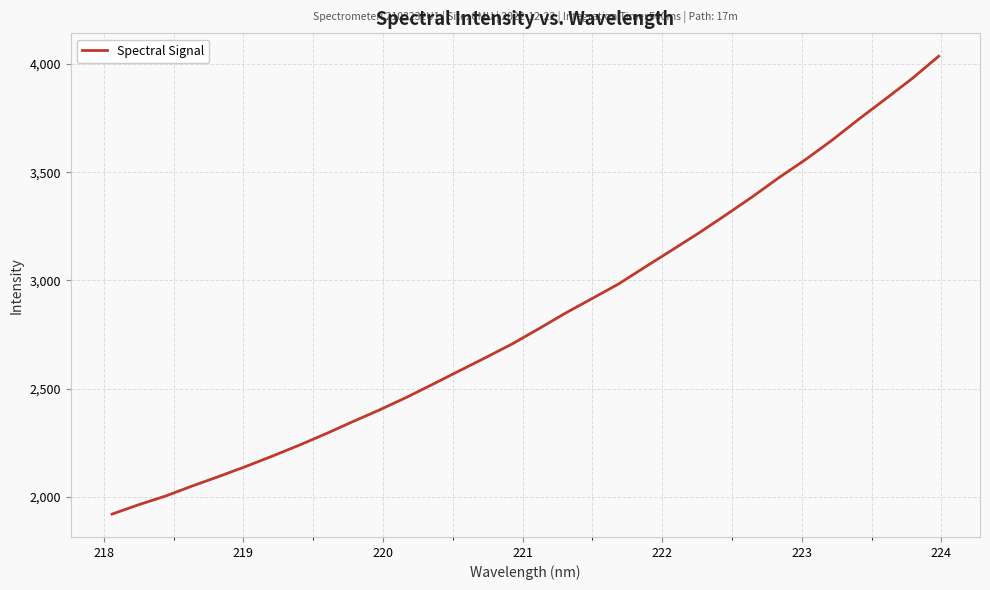

What is the minimum value shown in the chart?

1921.3